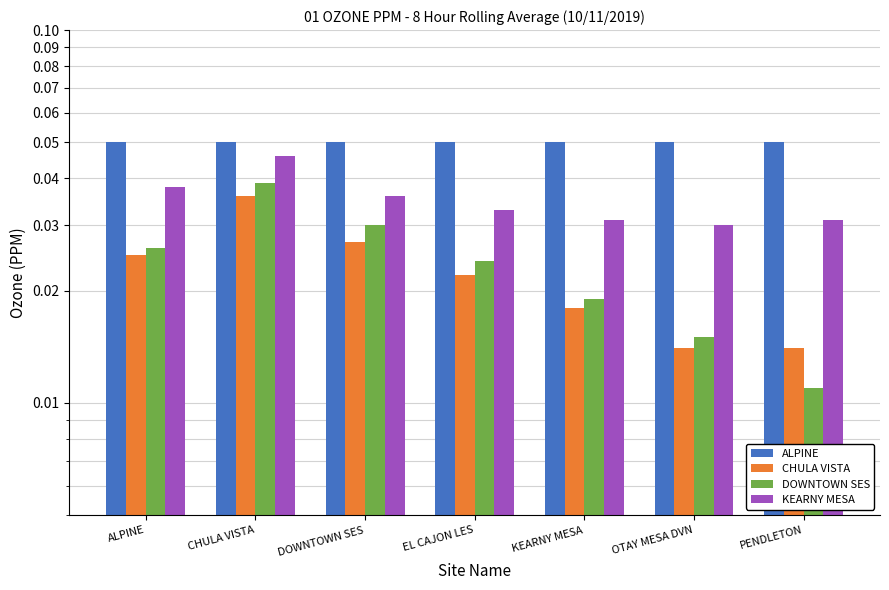

Which category has the lowest value in the DOWNTOWN SES series?

PENDLETON